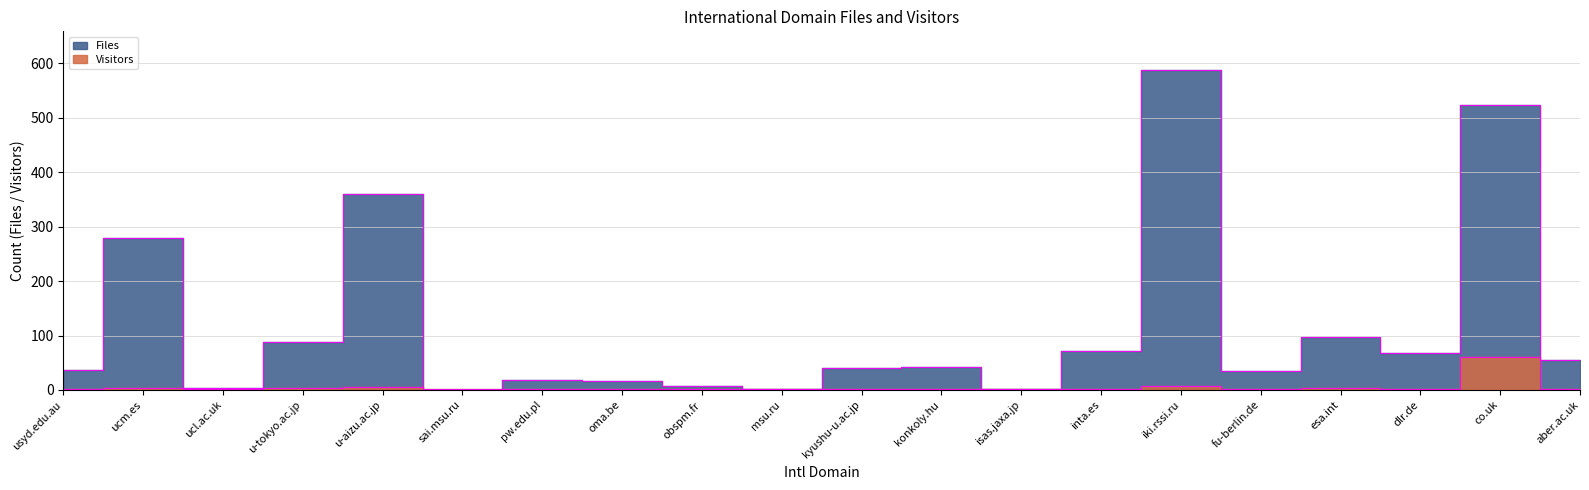

How many values in Files are above zero?

19